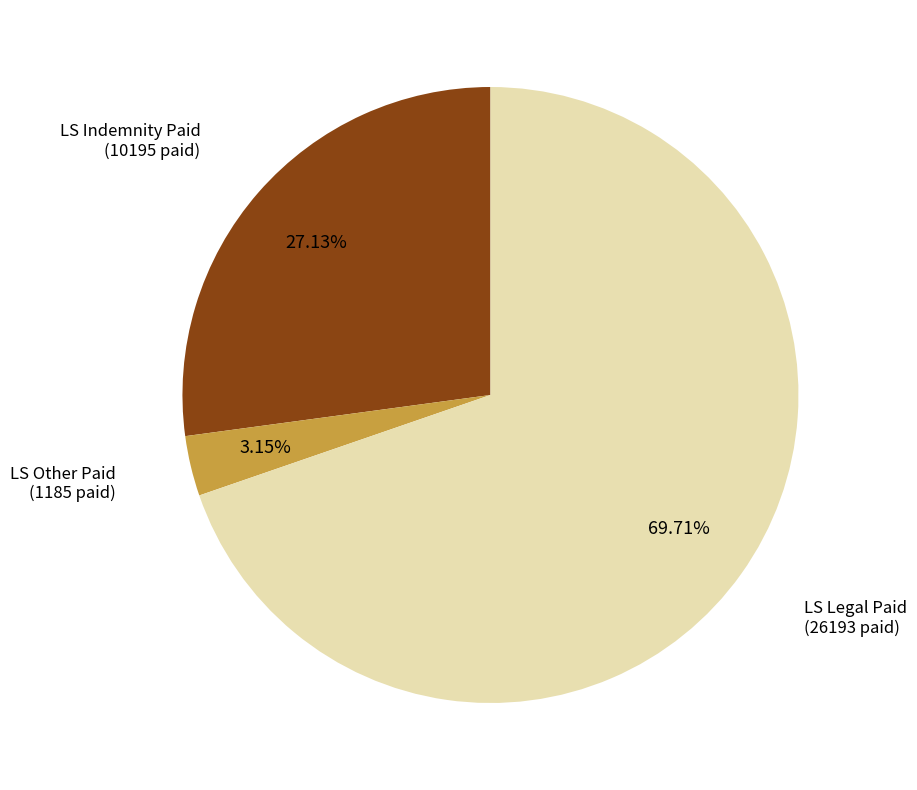

True or false: LS Indemnity Paid accounts for 21% of the total.

False